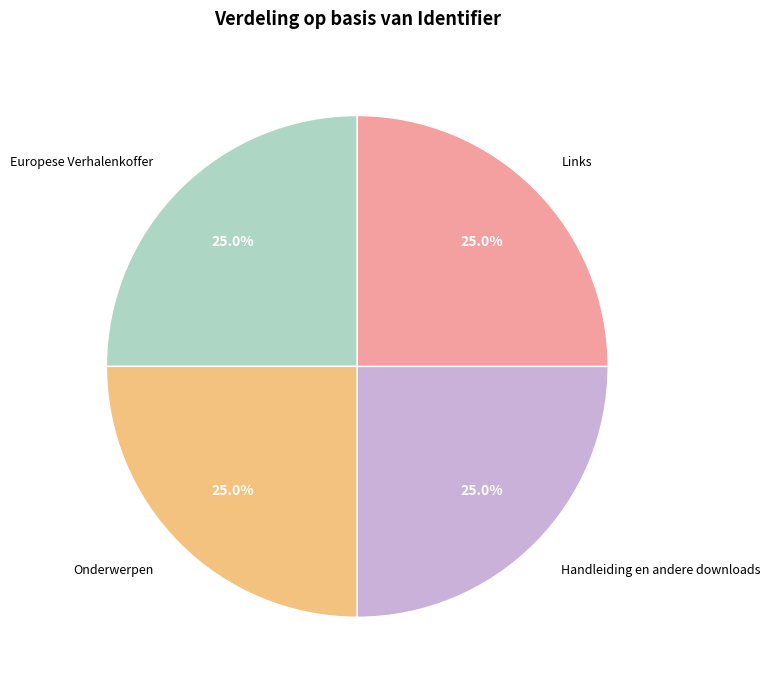

Approximately how many times larger is the value at Onderwerpen compared to Europese Verhalenkoffer?

1.0